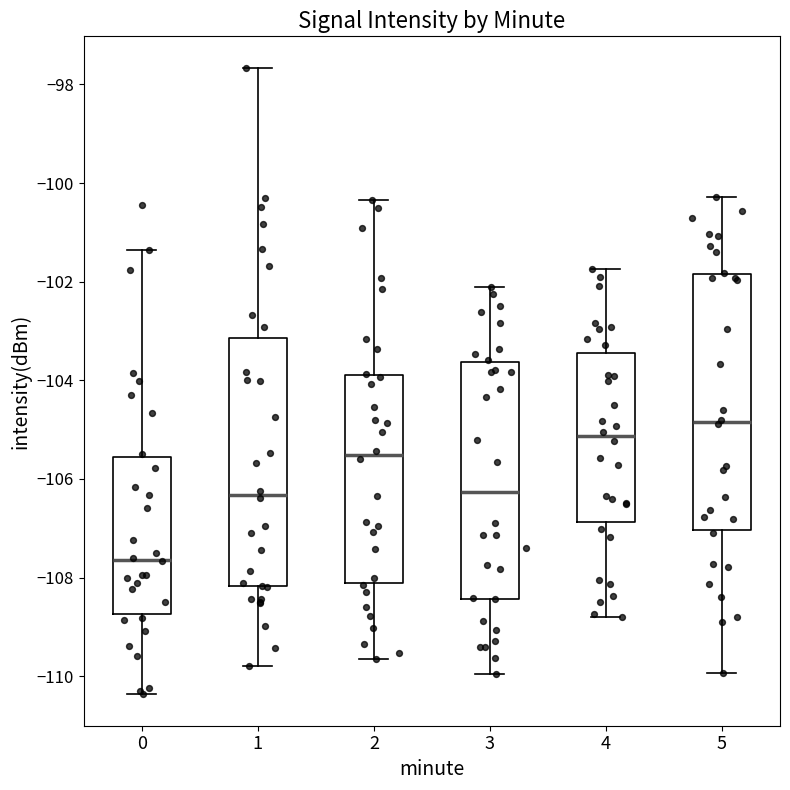

Where is the lower edge of the box at x = 4 on the y-axis? The values are not printed on the chart, so give them approximately, as read against the axis.

-106.8